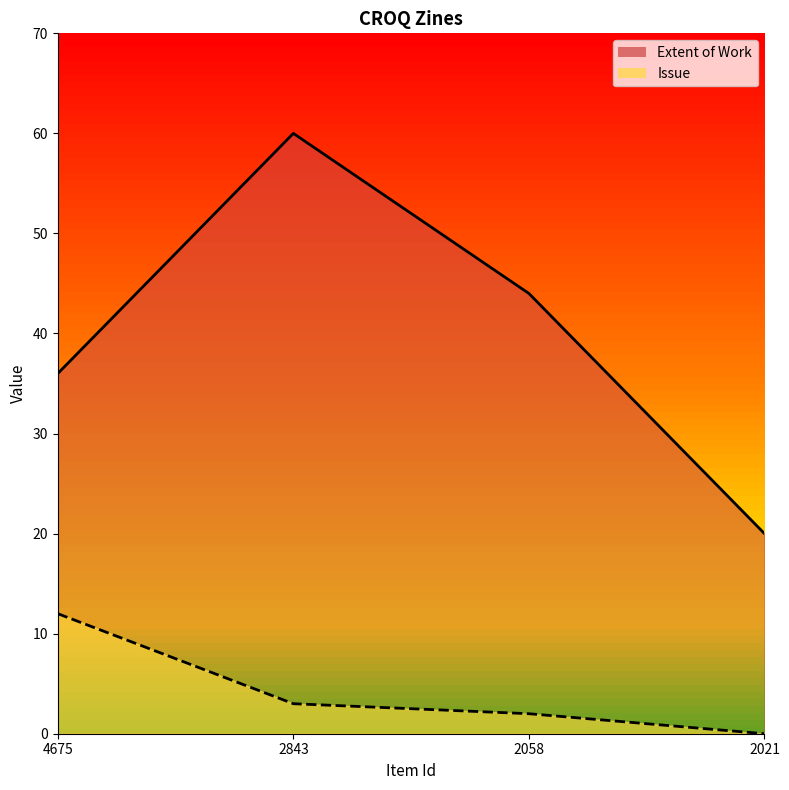

What is the total value across all series at 2058?

46